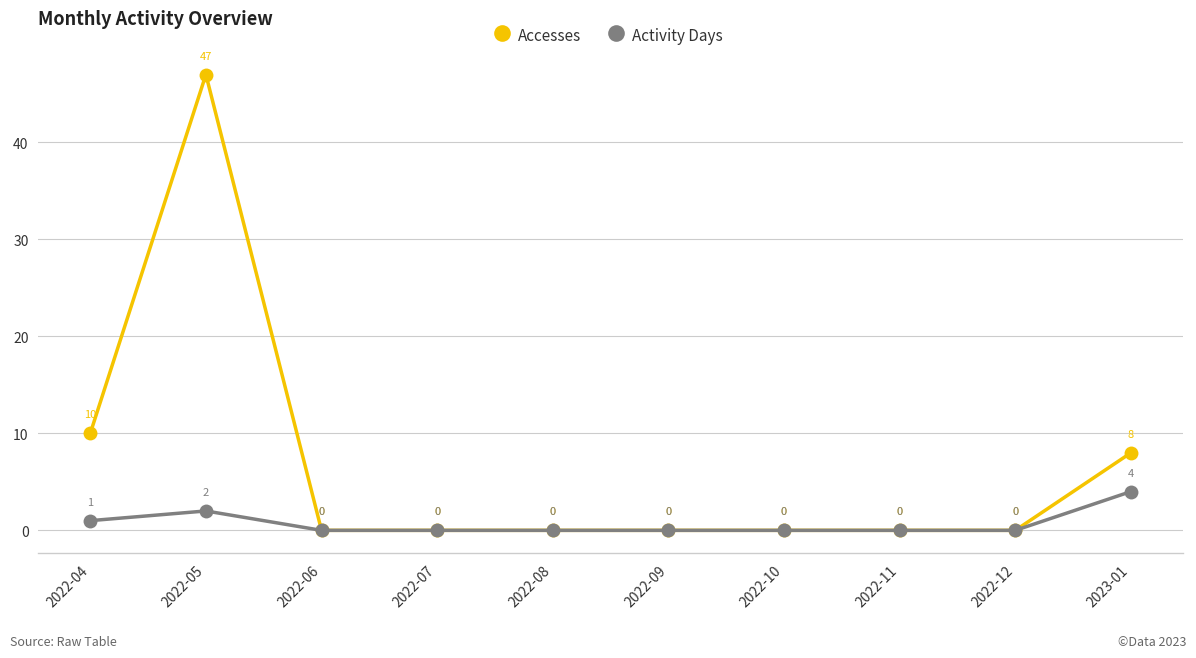

The value of Activity Days at 2022-07 is -2. True or false?

False